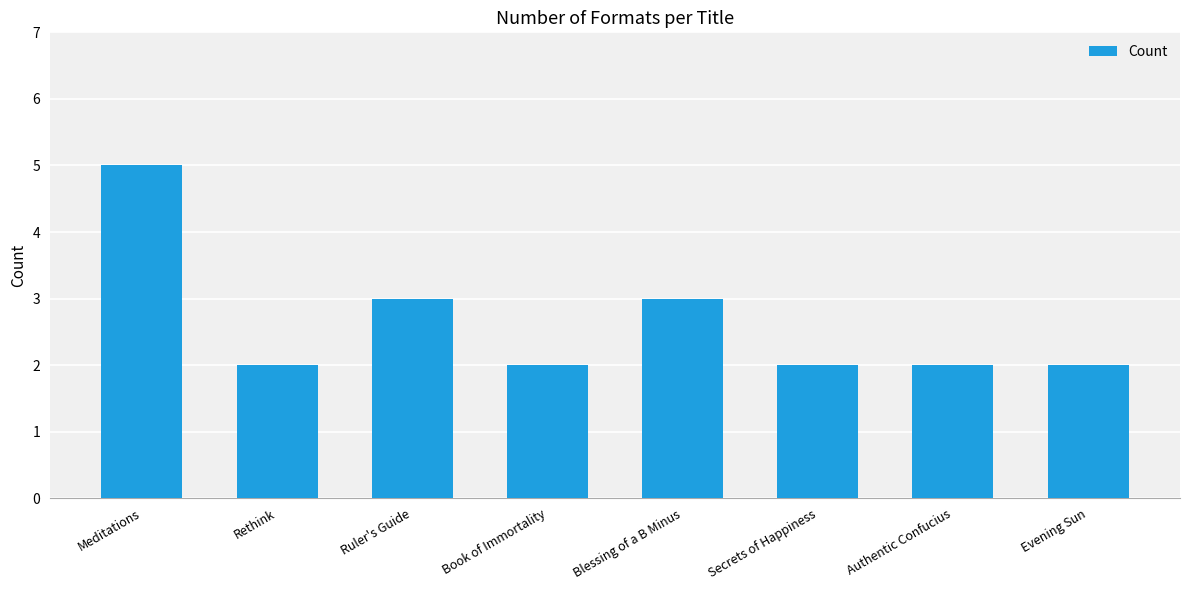

What is the label of the 7th bar from the right?

Rethink